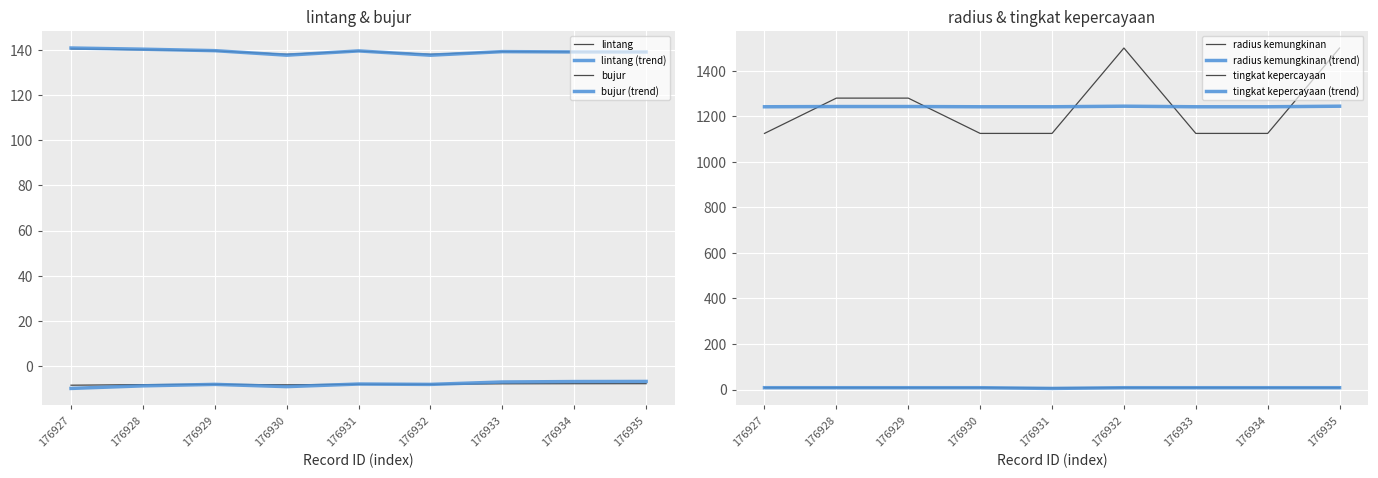

What is the total value across all series at 176930?

1262.7